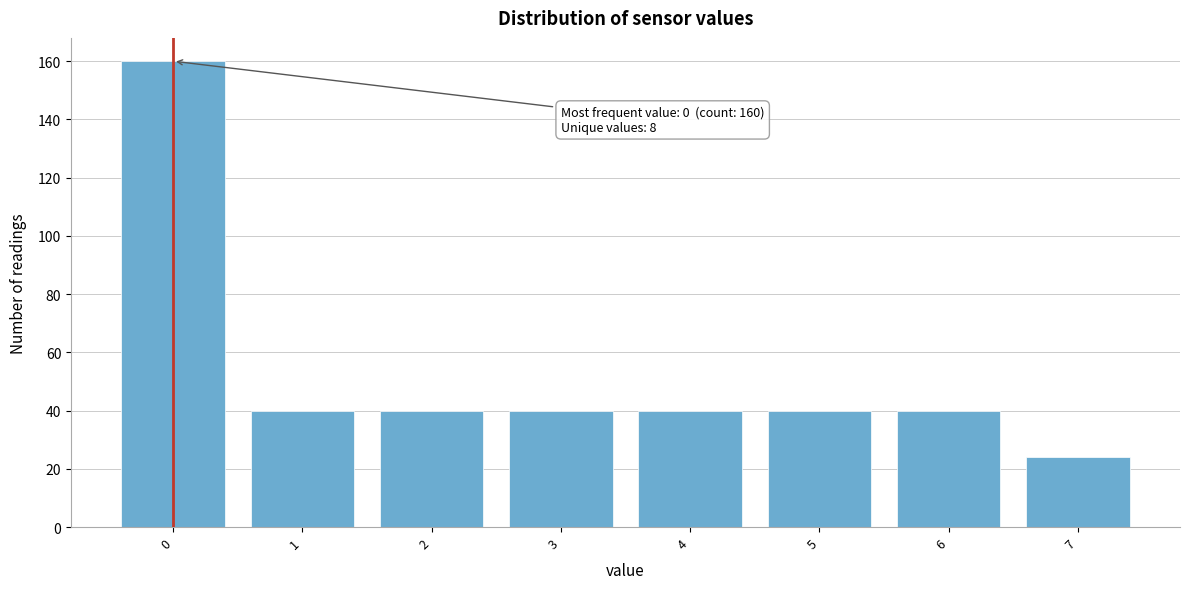

Reading right to left, extract all data points from this chart.

24	40	40	40	40	40	40	160